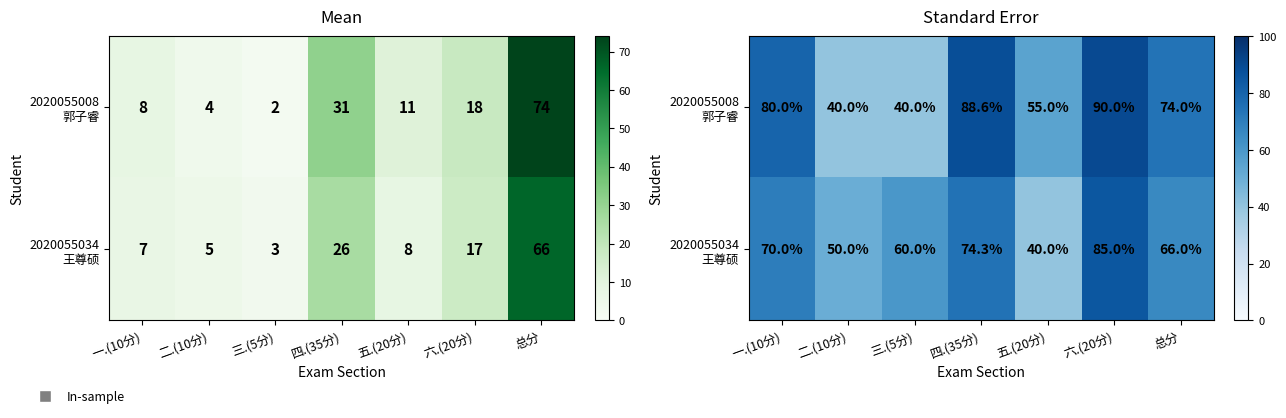

At how many categories does at least one series exceed 89?

1